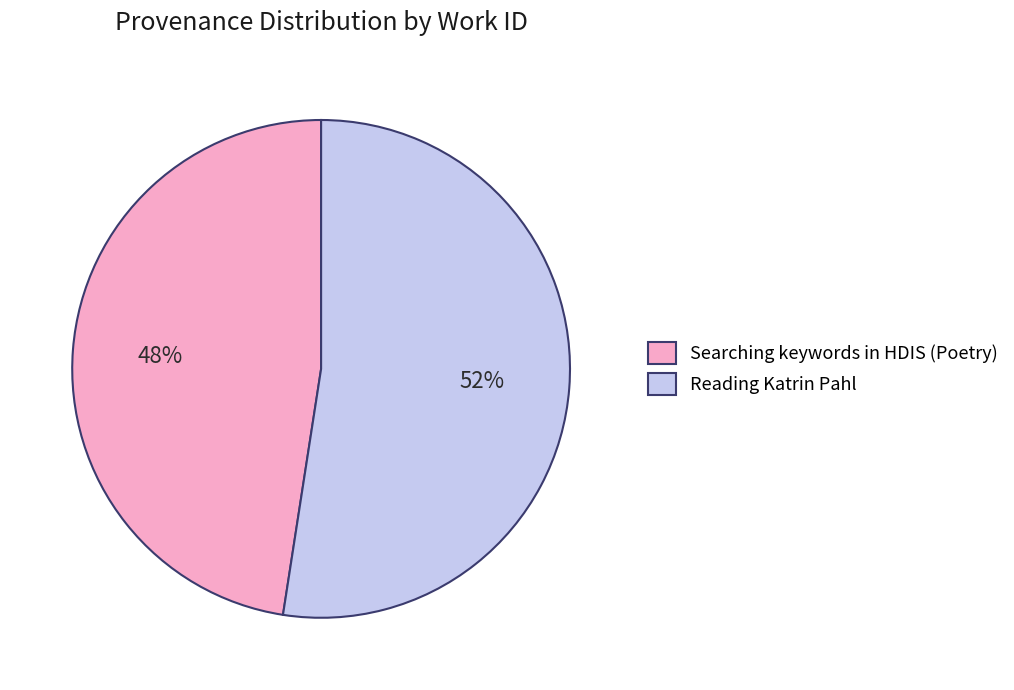

How many slices are in this pie chart?

2